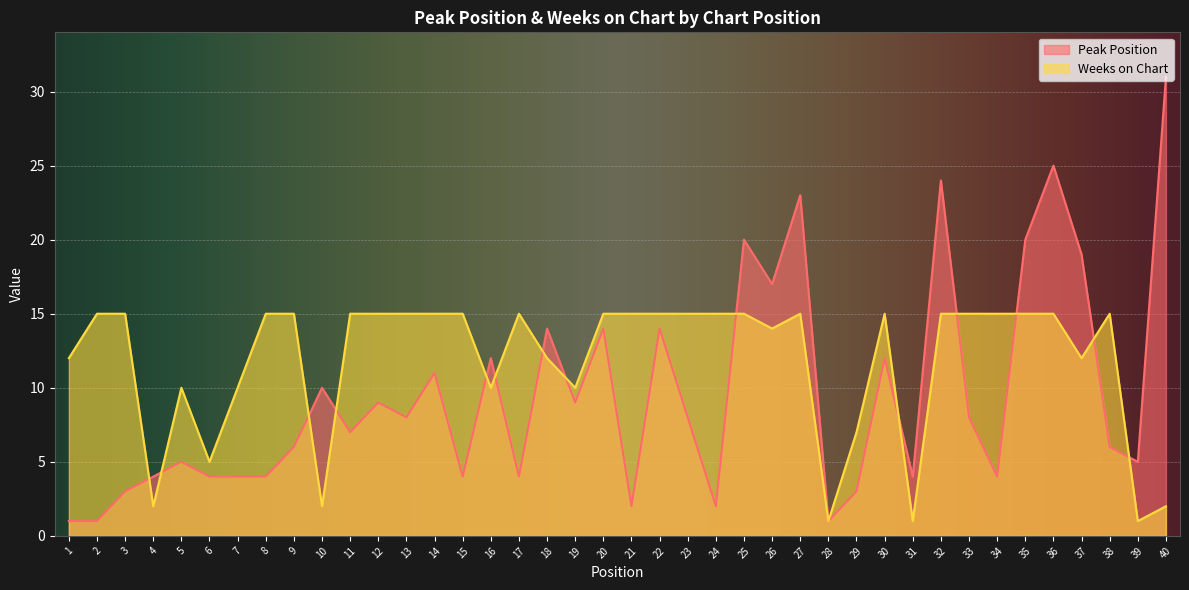

What is the sum of all Weeks on Chart values?

471